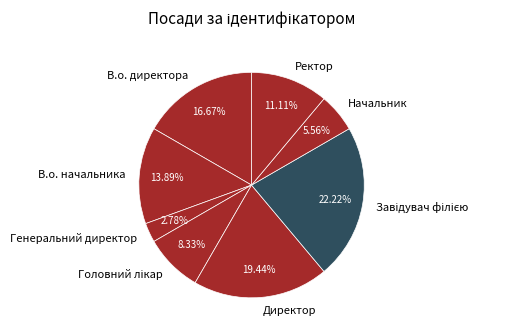

To the nearest percent, what portion does Генеральний директор represent?

3%